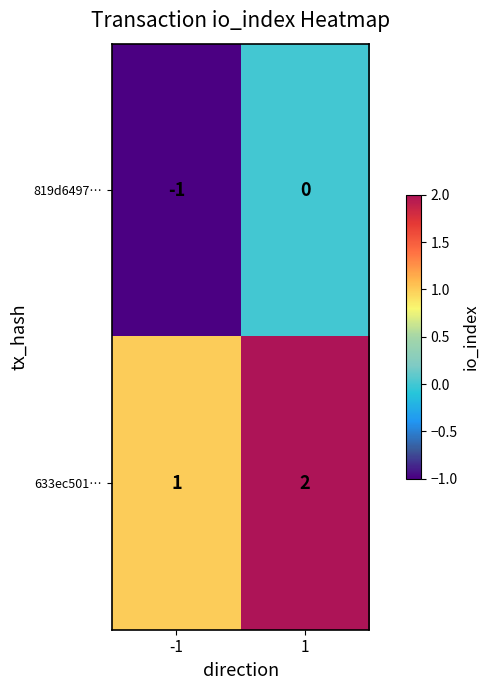

What is the sum of the 633ec501… values at -1 and 1?

3